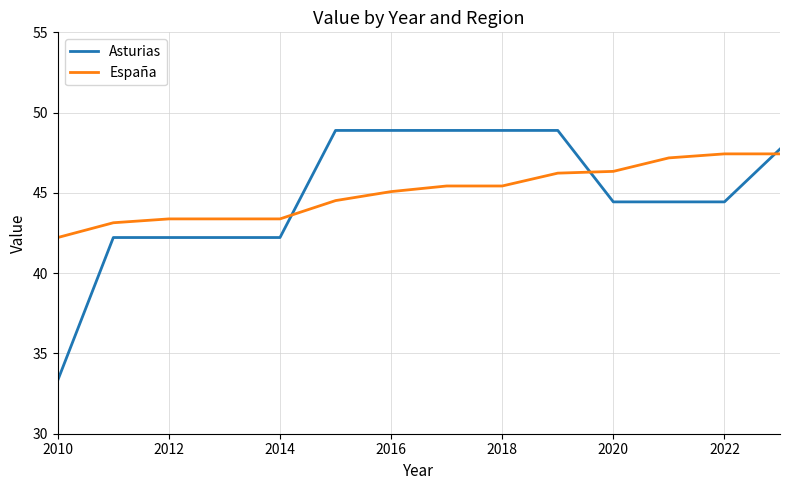

What is the maximum value for Asturias?

48.9